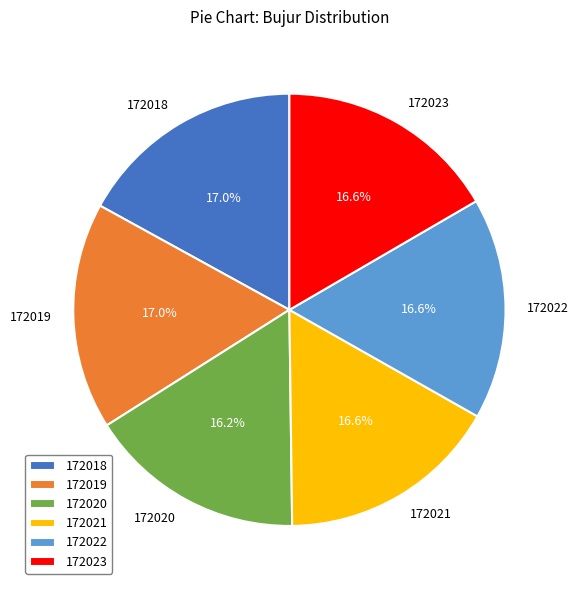

To the nearest percent, what is the difference between the largest and smallest slice percentages?

1%